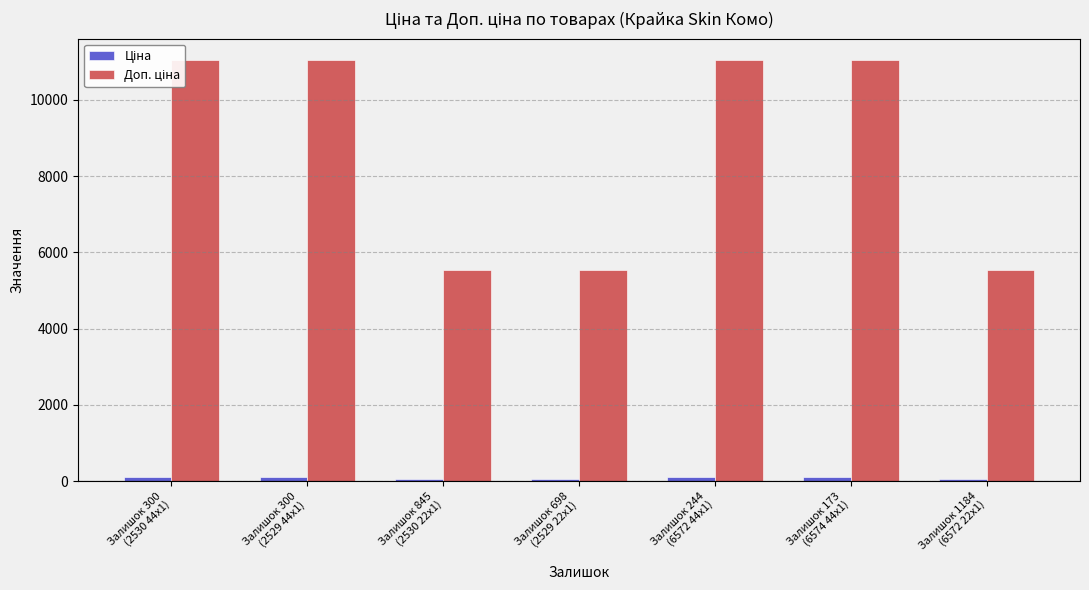

What is the greatest value displayed?

11055.0